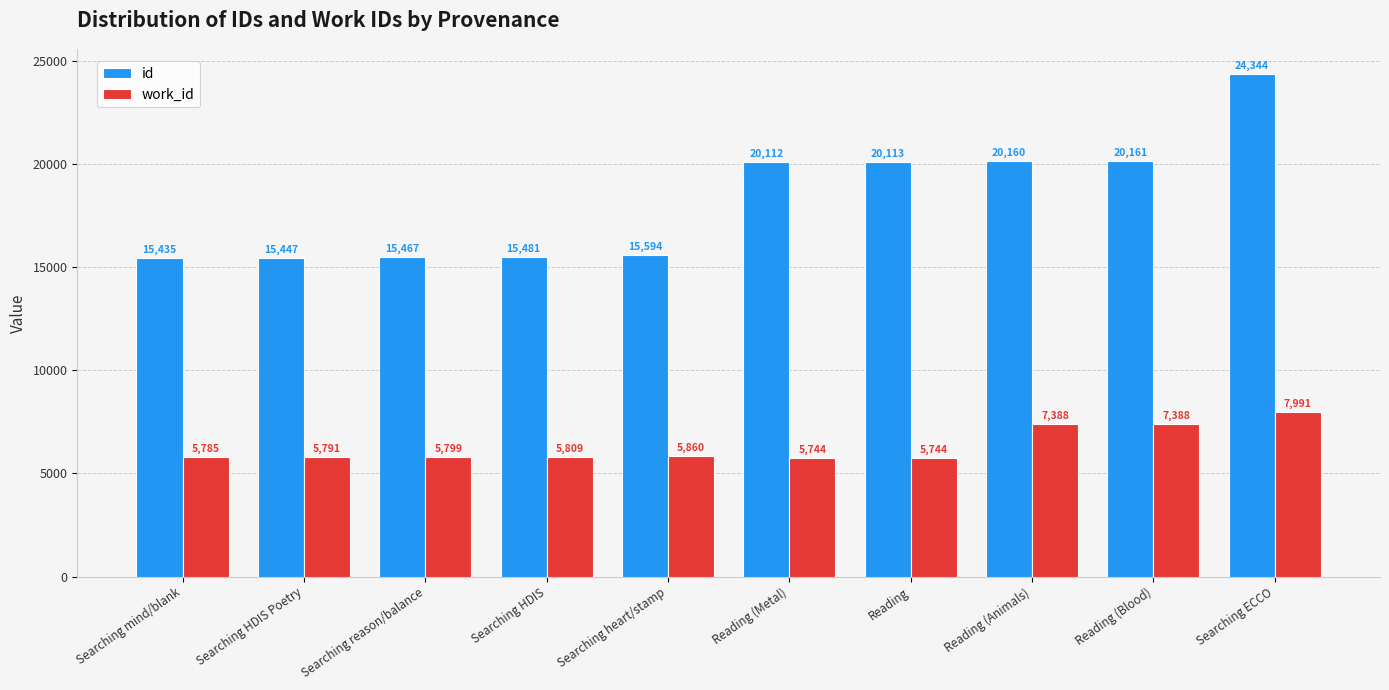

What is the difference between the maximum and minimum values in the work_id series?

2247